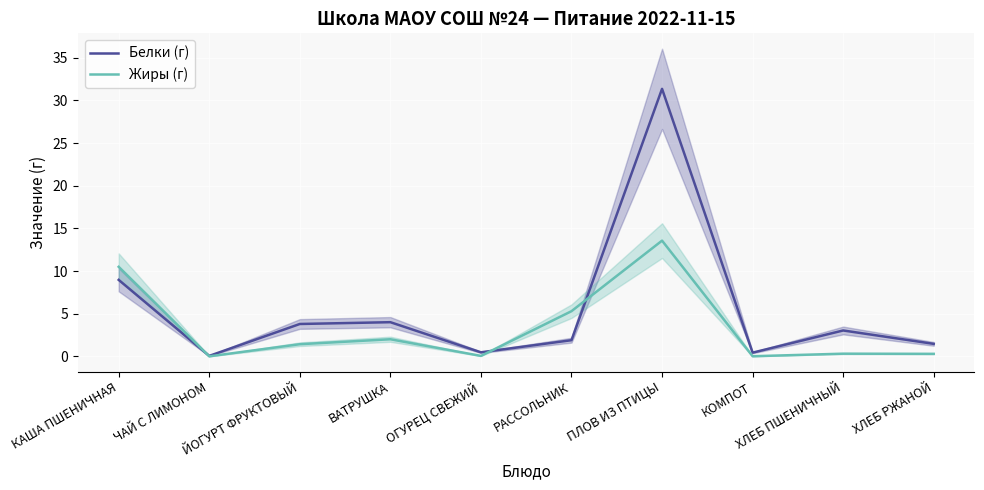

Where is the first local minimum for Жиры (г)?

ЧАЙ С ЛИМОНОМ